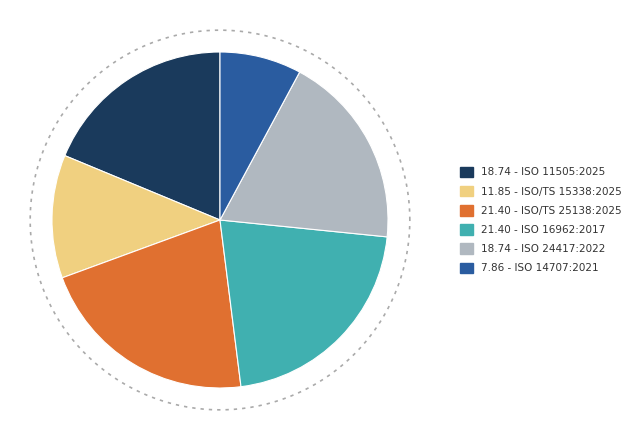

Count the number of slices in the pie.

6